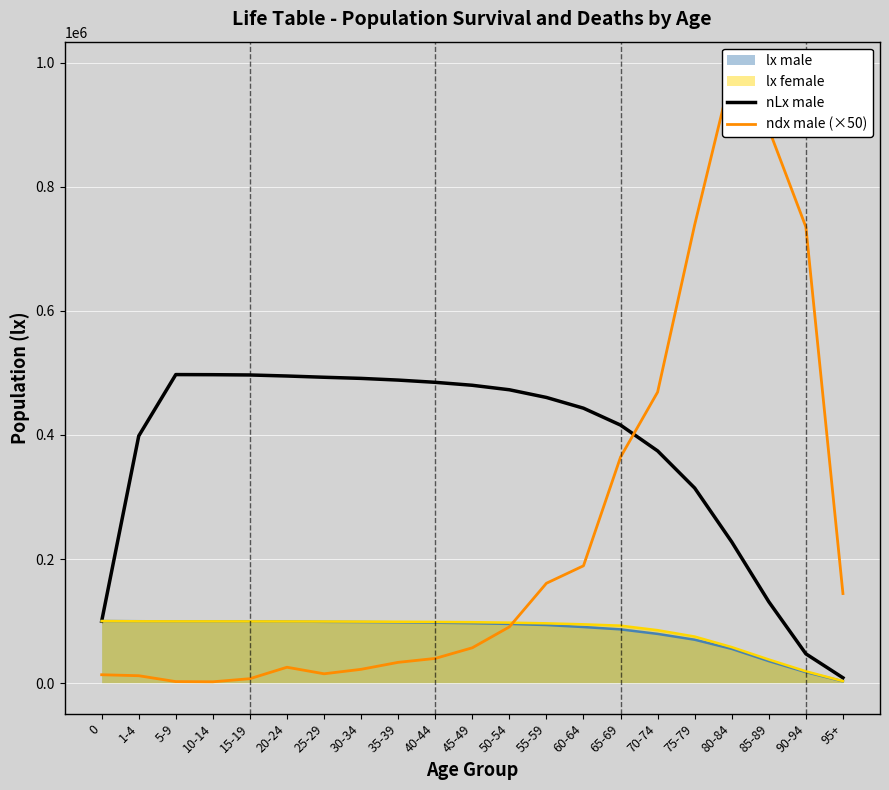

How many times do nLx male and ndx male (×50) cross each other?

1